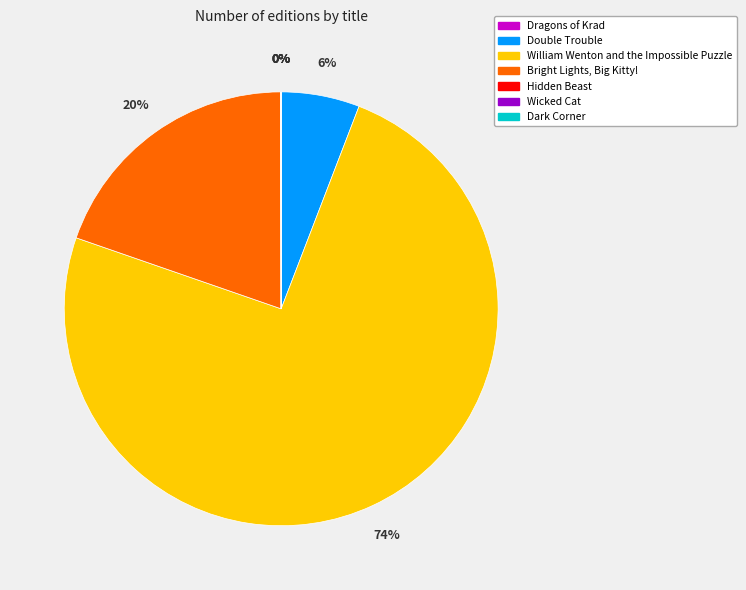

True or false: William Wenton and the Impossible Puzzle accounts for 74% of the total.

True